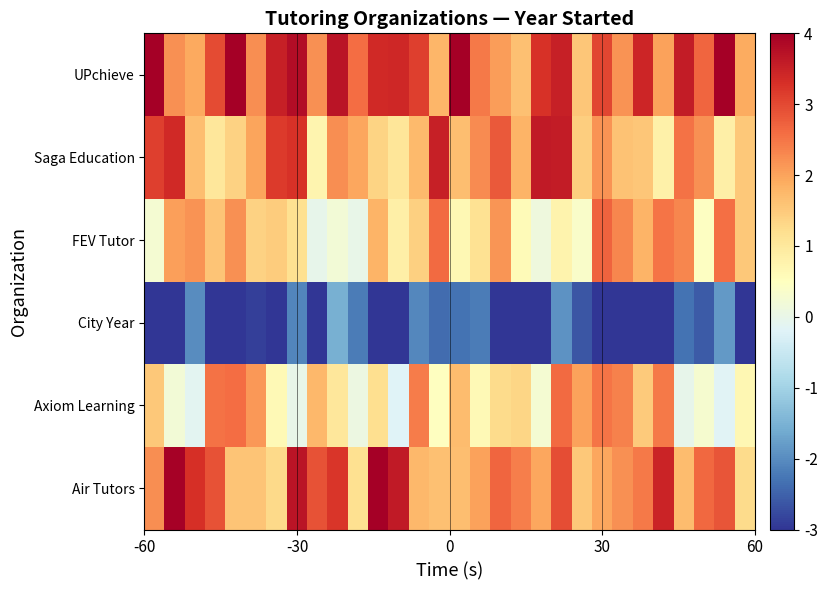

What is the minimum value shown in the chart?

-4.5